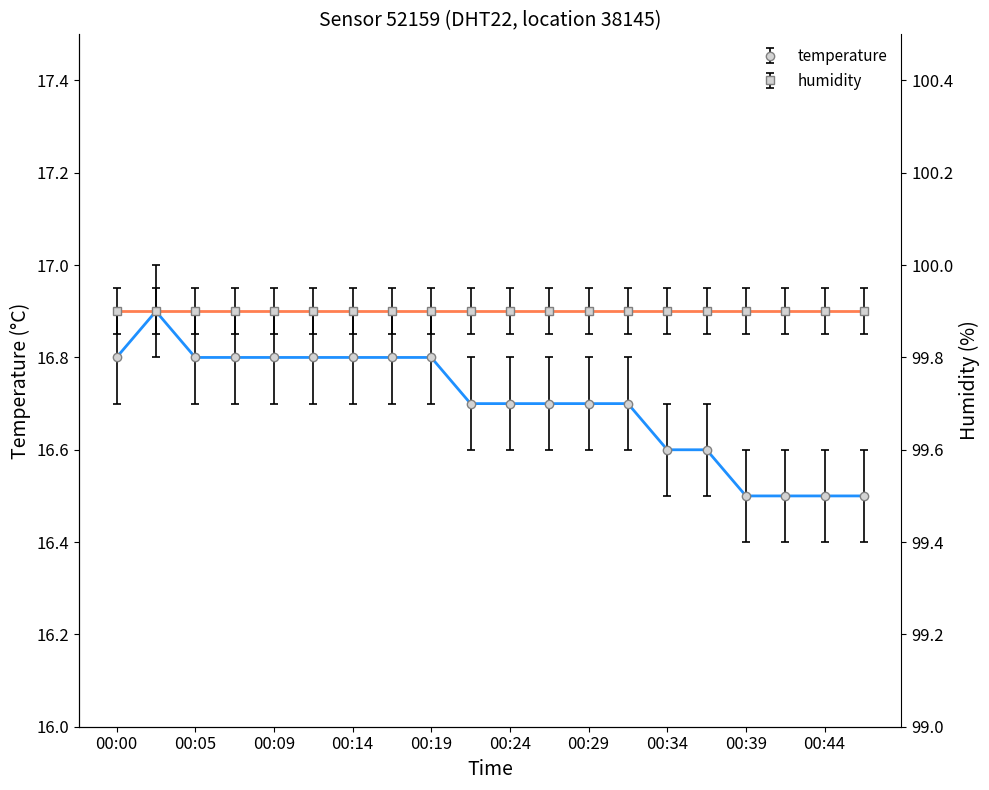

The value at 00:17 is 24.2. True or false?

False